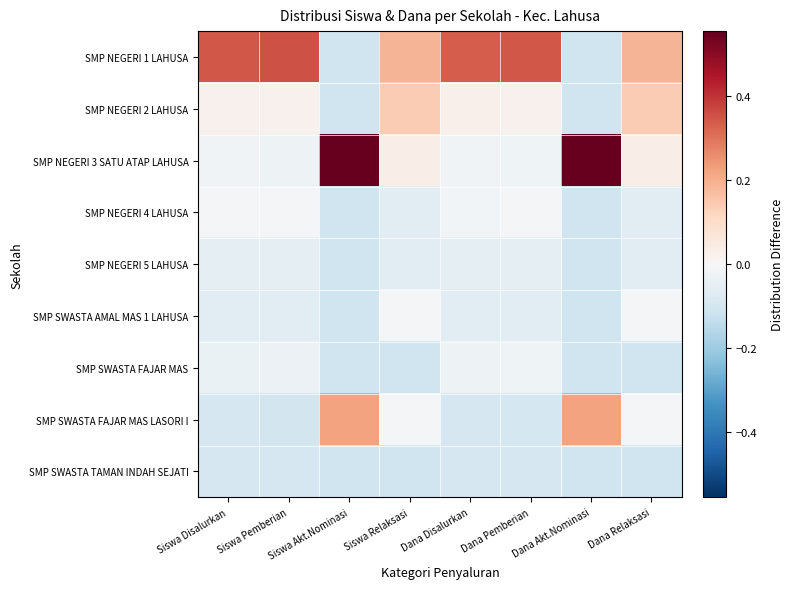

Reading right to left, transcribe all the data shown in this chart.

SMP NEGERI 1 LAHUSA: Dana Relaksasi=0.2	Dana Akt.Nominasi=-0.1	Dana Pemberian=0.3	Dana Disalurkan=0.3	Siswa Relaksasi=0.2	Siswa Akt.Nominasi=-0.1	Siswa Pemberian=0.4	Siswa Disalurkan=0.3
SMP NEGERI 2 LAHUSA: Dana Relaksasi=0.1	Dana Akt.Nominasi=-0.1	Dana Pemberian=0.0	Dana Disalurkan=0.0	Siswa Relaksasi=0.1	Siswa Akt.Nominasi=-0.1	Siswa Pemberian=0.0	Siswa Disalurkan=0.0
SMP NEGERI 3 SATU ATAP LAHUSA: Dana Relaksasi=0.0	Dana Akt.Nominasi=0.6	Dana Pemberian=-0.0	Dana Disalurkan=-0.0	Siswa Relaksasi=0.0	Siswa Akt.Nominasi=0.6	Siswa Pemberian=-0.0	Siswa Disalurkan=-0.0
SMP NEGERI 4 LAHUSA: Dana Relaksasi=-0.1	Dana Akt.Nominasi=-0.1	Dana Pemberian=-0.0	Dana Disalurkan=-0.0	Siswa Relaksasi=-0.1	Siswa Akt.Nominasi=-0.1	Siswa Pemberian=-0.0	Siswa Disalurkan=-0.0
SMP NEGERI 5 LAHUSA: Dana Relaksasi=-0.1	Dana Akt.Nominasi=-0.1	Dana Pemberian=-0.1	Dana Disalurkan=-0.1	Siswa Relaksasi=-0.1	Siswa Akt.Nominasi=-0.1	Siswa Pemberian=-0.1	Siswa Disalurkan=-0.1
SMP SWASTA AMAL MAS 1 LAHUSA: Dana Relaksasi=-0.0	Dana Akt.Nominasi=-0.1	Dana Pemberian=-0.1	Dana Disalurkan=-0.1	Siswa Relaksasi=-0.0	Siswa Akt.Nominasi=-0.1	Siswa Pemberian=-0.1	Siswa Disalurkan=-0.1
SMP SWASTA FAJAR MAS: Dana Relaksasi=-0.1	Dana Akt.Nominasi=-0.1	Dana Pemberian=-0.0	Dana Disalurkan=-0.0	Siswa Relaksasi=-0.1	Siswa Akt.Nominasi=-0.1	Siswa Pemberian=-0.0	Siswa Disalurkan=-0.0
SMP SWASTA FAJAR MAS LASORI I: Dana Relaksasi=-0.0	Dana Akt.Nominasi=0.2	Dana Pemberian=-0.1	Dana Disalurkan=-0.1	Siswa Relaksasi=-0.0	Siswa Akt.Nominasi=0.2	Siswa Pemberian=-0.1	Siswa Disalurkan=-0.1
SMP SWASTA TAMAN INDAH SEJATI: Dana Relaksasi=-0.1	Dana Akt.Nominasi=-0.1	Dana Pemberian=-0.1	Dana Disalurkan=-0.1	Siswa Relaksasi=-0.1	Siswa Akt.Nominasi=-0.1	Siswa Pemberian=-0.1	Siswa Disalurkan=-0.1